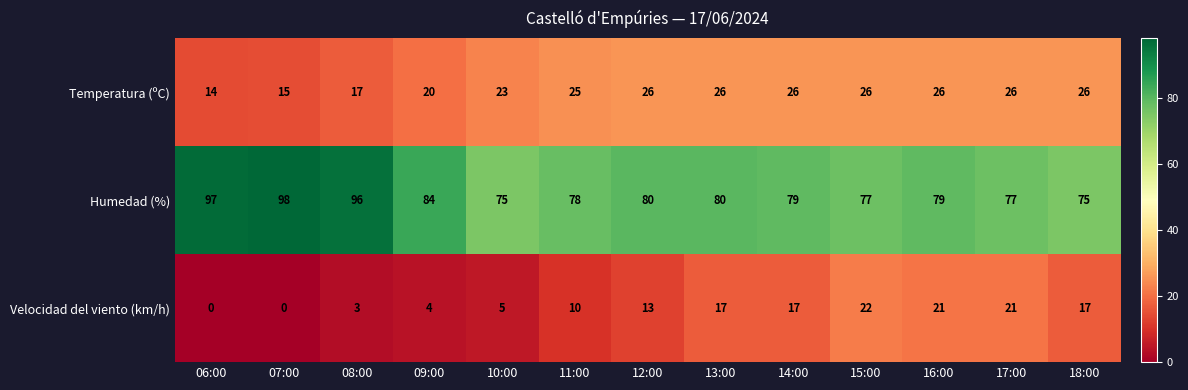

List the series in order of their overall mean, highest first.

Humedad (%), Temperatura (ºC), Velocidad del viento (km/h)